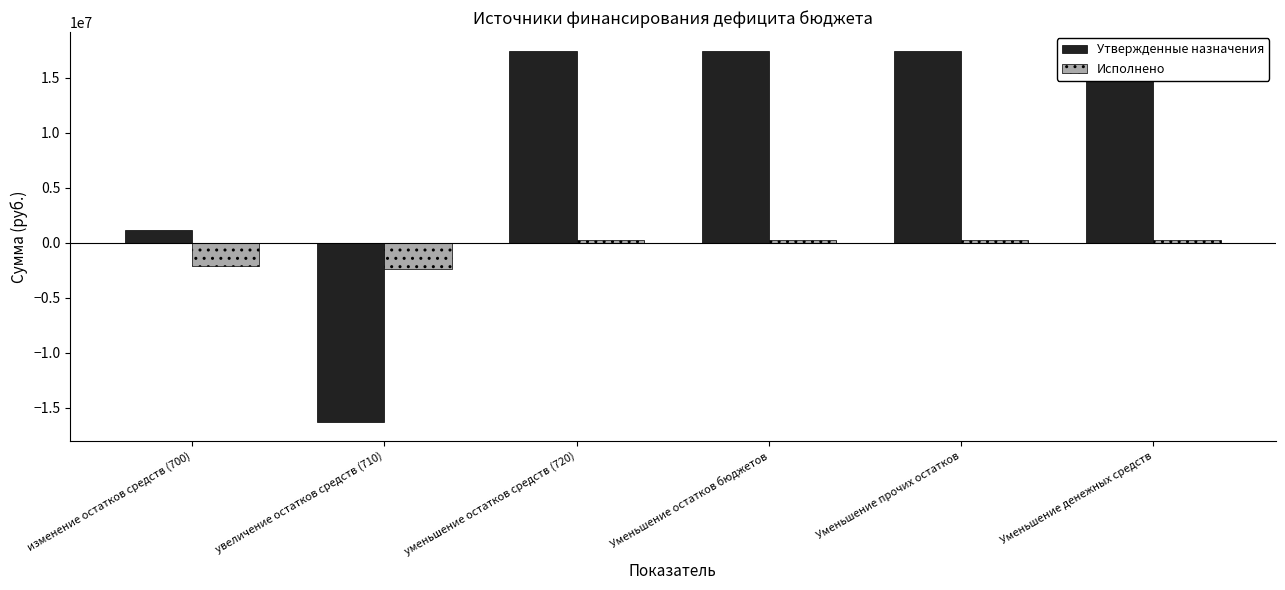

Which category has the lowest value in the Утвержденные назначения series?

увеличение остатков средств (710)